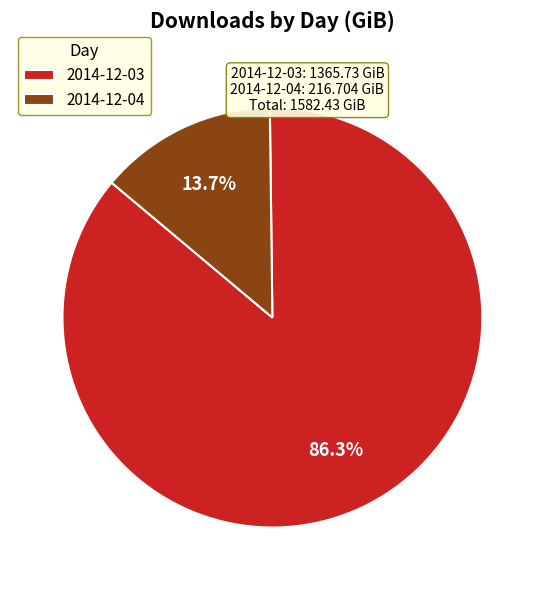

Does any single category account for the majority?

Yes